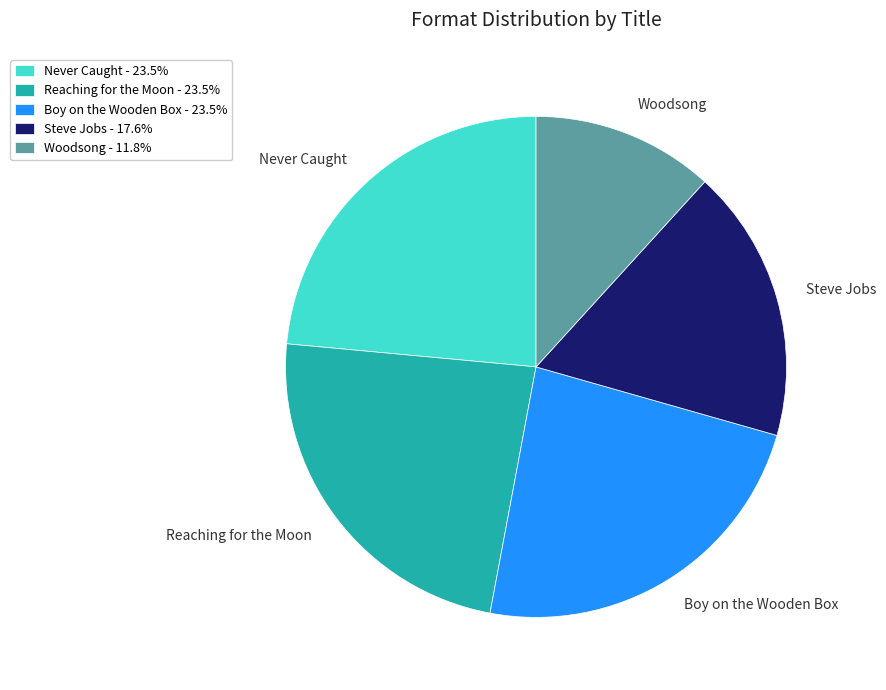

Count the number of slices in the pie.

5